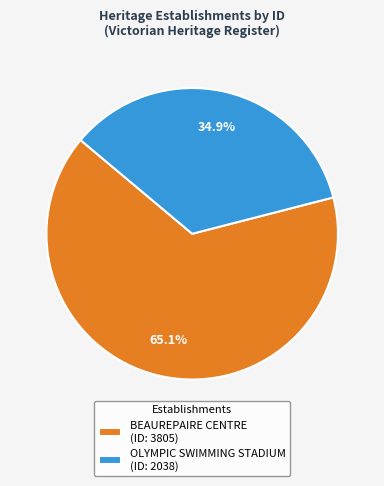

Which slice is the largest?

BEAUREPAIRE CENTRE